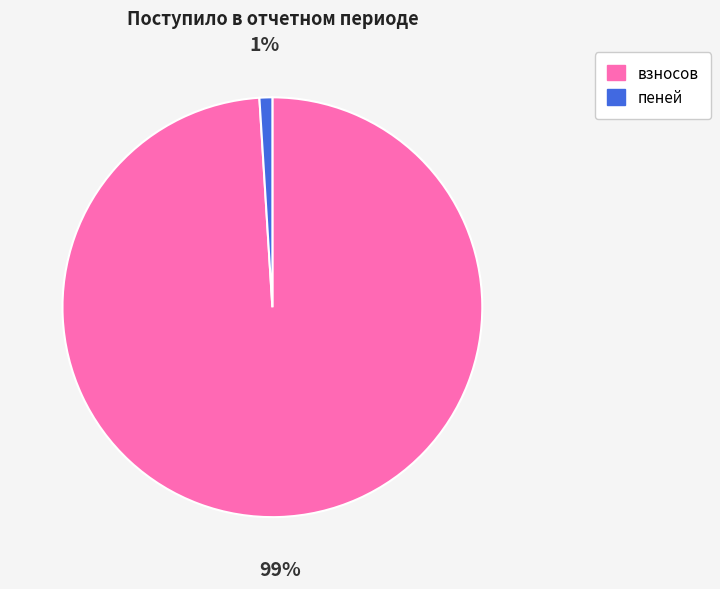

The пеней slice represents 11% of the pie. True or false?

False